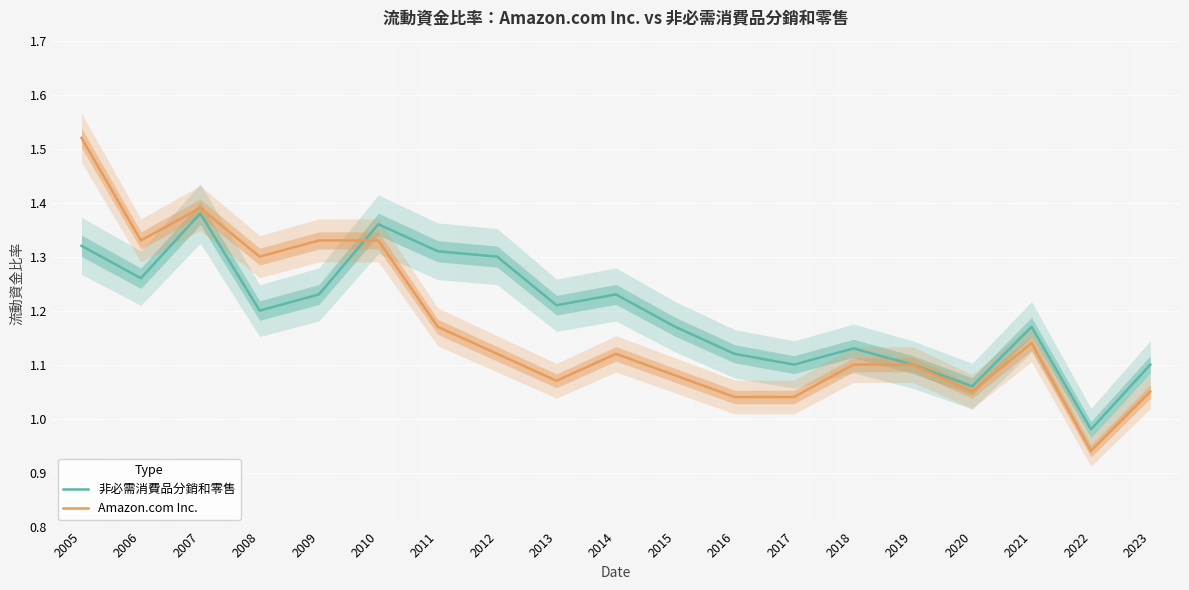

Is it true that Amazon.com Inc. equals 1.1 at 2013?

True